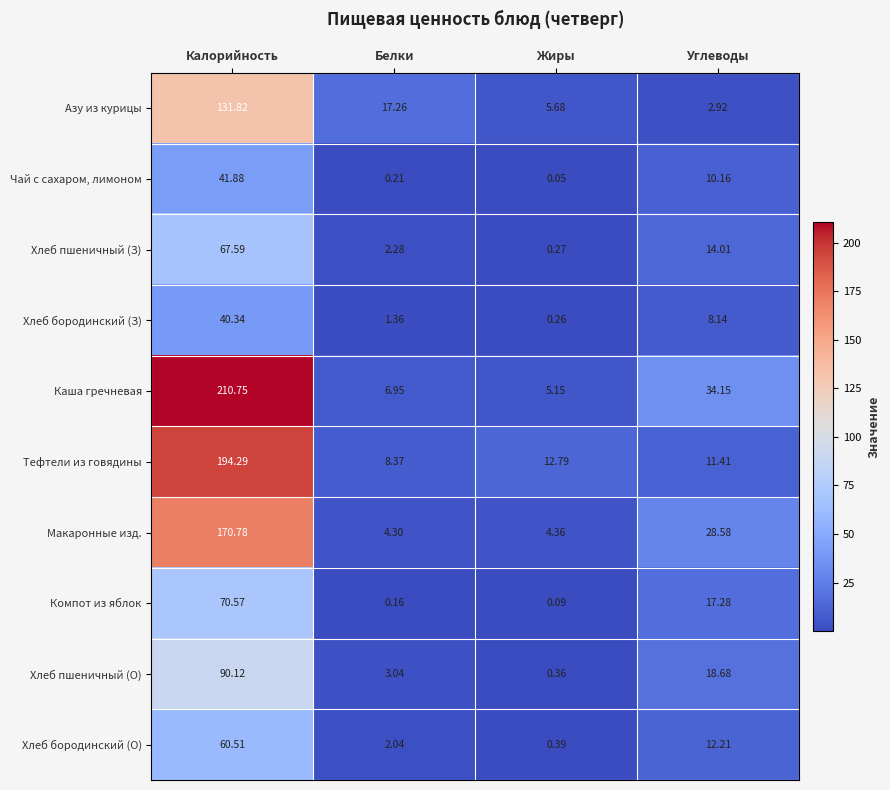

How many distinct data groups are displayed?

10